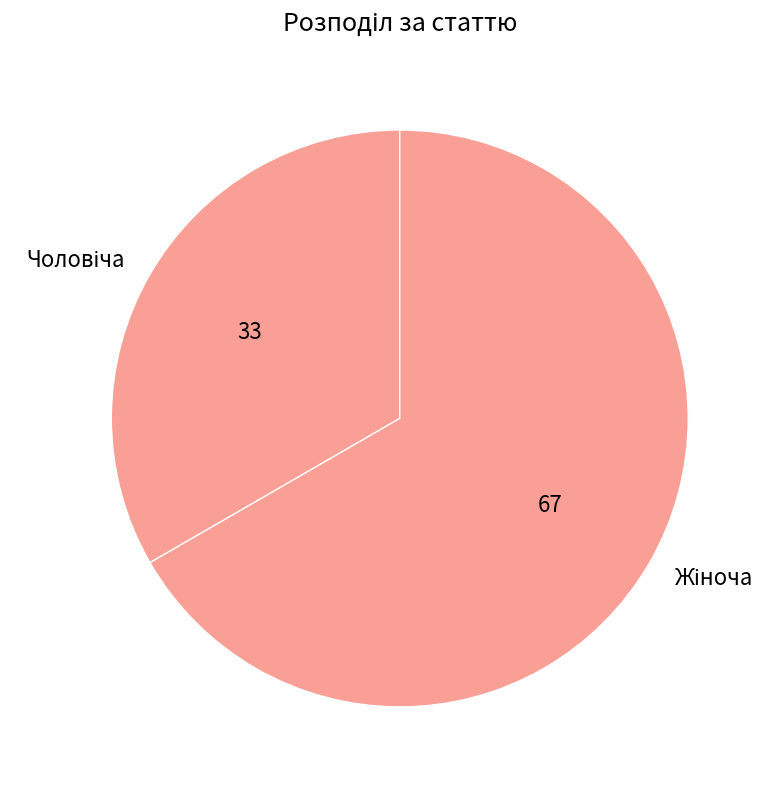

Is there a majority slice in this chart?

Yes